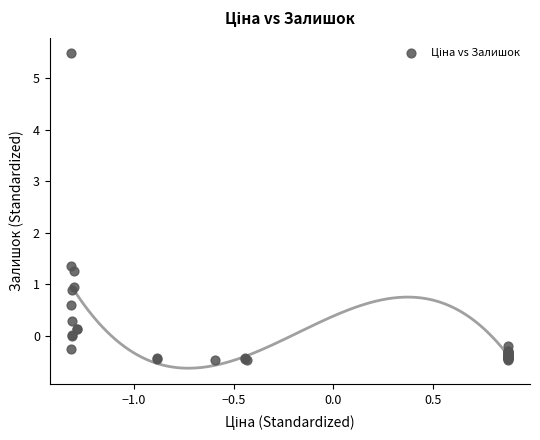

What Y value in the scatter plot is closest to 2?

1.4